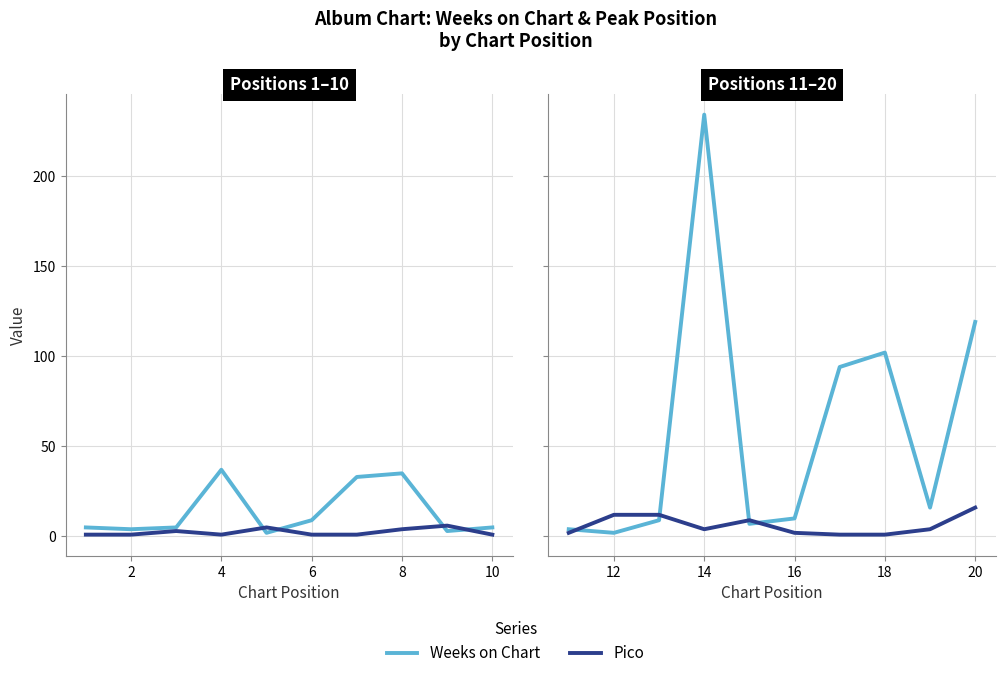

The value of Pico at 8 is 4. True or false?

False